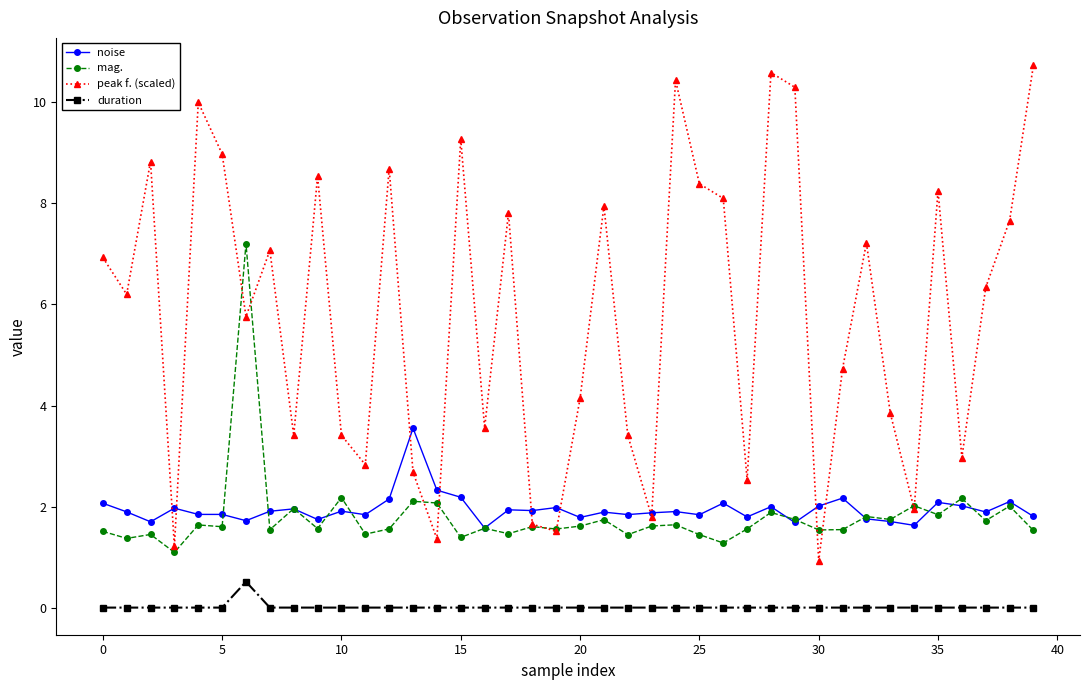

True or false: mag. has more than 2 points higher than both neighbors.

True